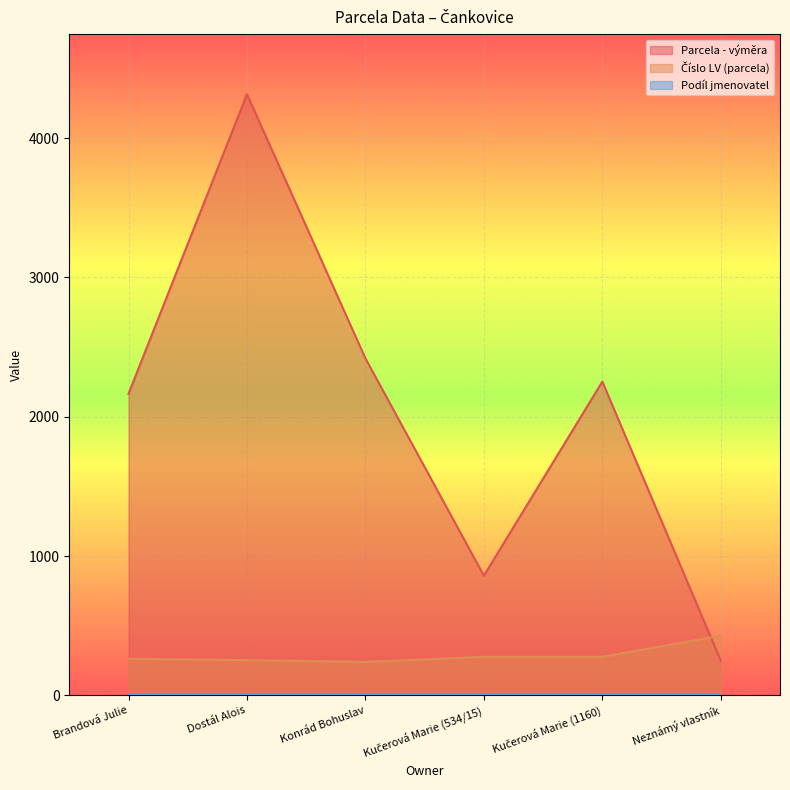

At how many categories does at least one series exceed 324?

6